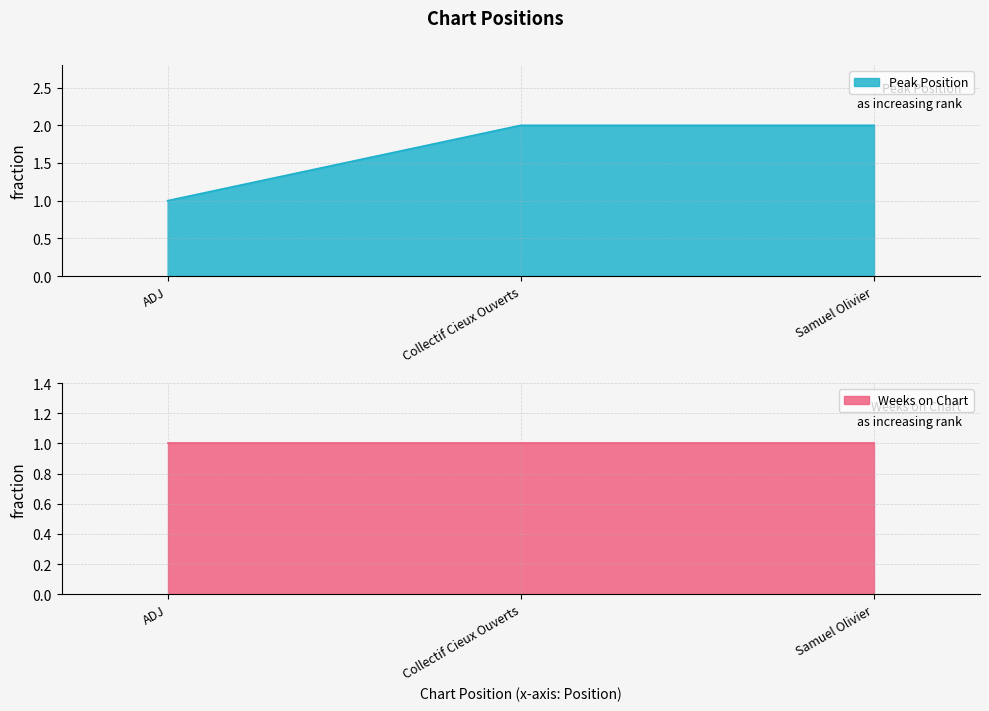

Reading left to right, what are all the values shown in this chart?

1	2	2